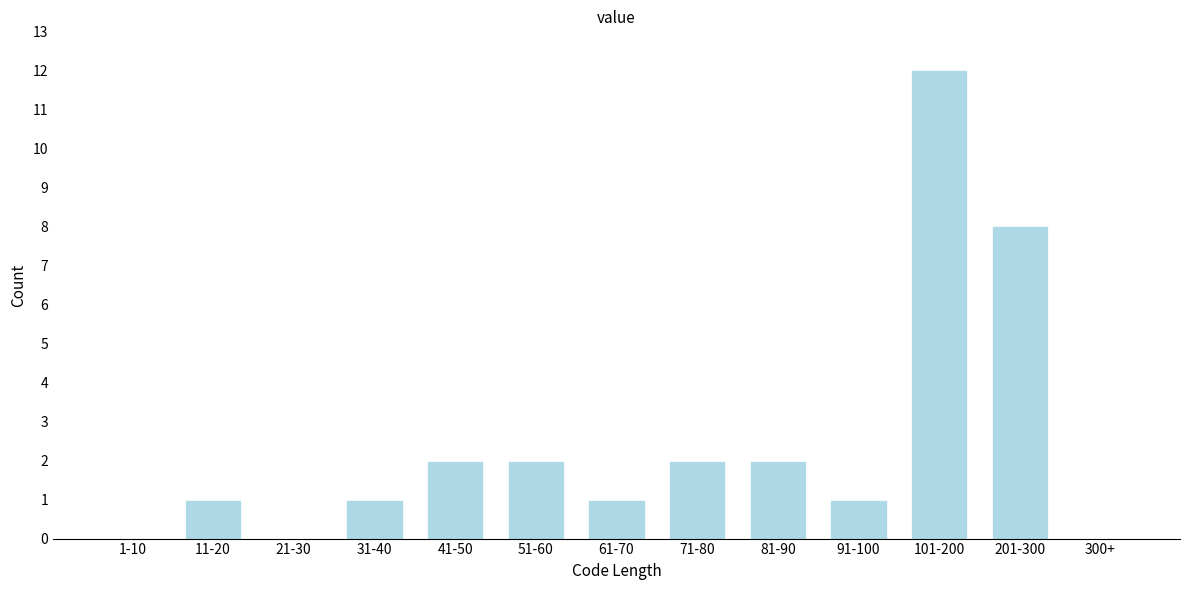

Reading right to left, extract all data points from this chart.

300+=0	201-300=8	101-200=12	91-100=1	81-90=2	71-80=2	61-70=1	51-60=2	41-50=2	31-40=1	21-30=0	11-20=1	1-10=0